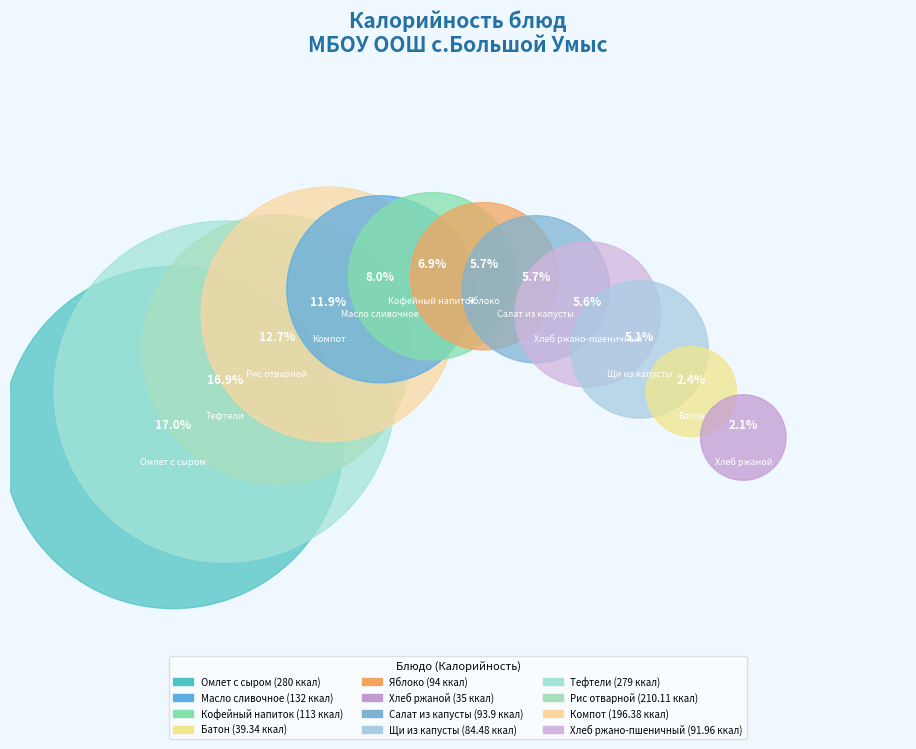

What is the change in value from Хлеб ржаной to Щи из капусты?

+49.5